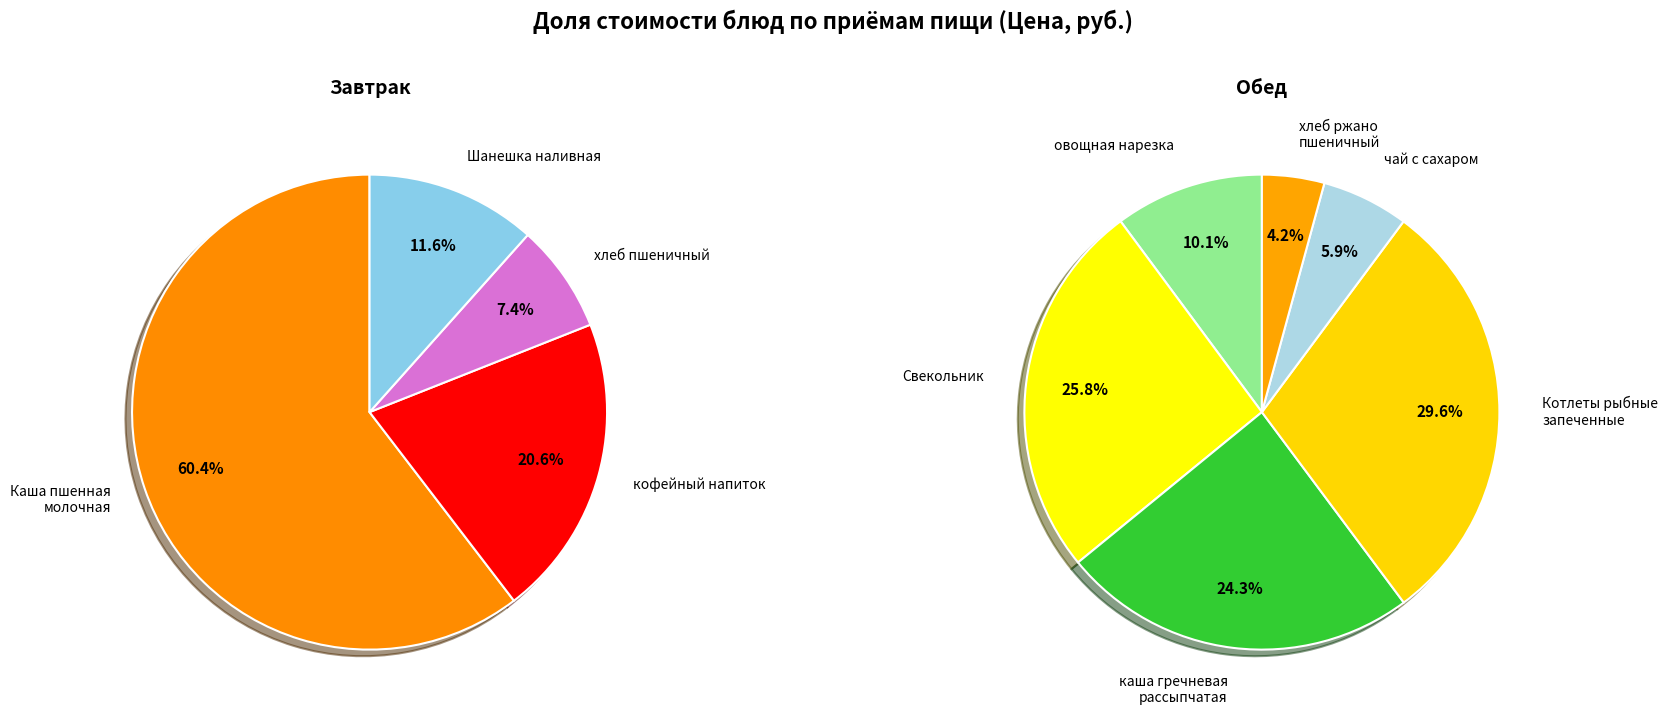

How many slices are in this pie chart?

10